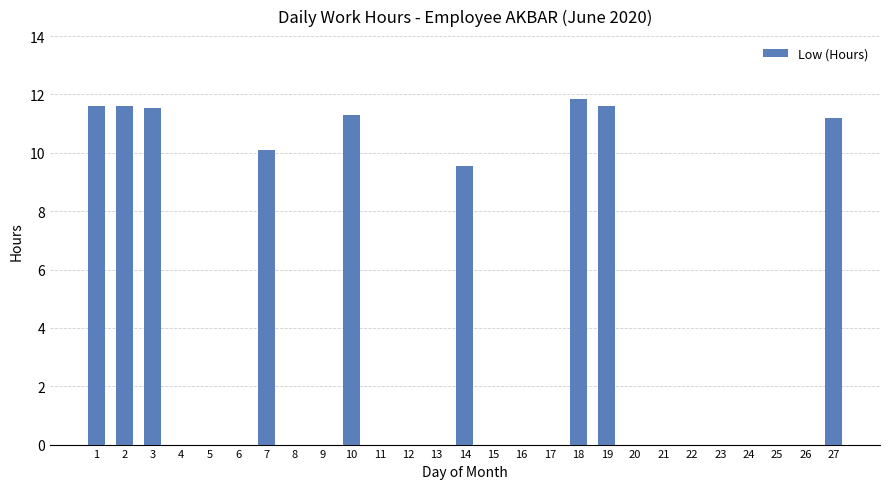

What is the sum of all values?

100.3